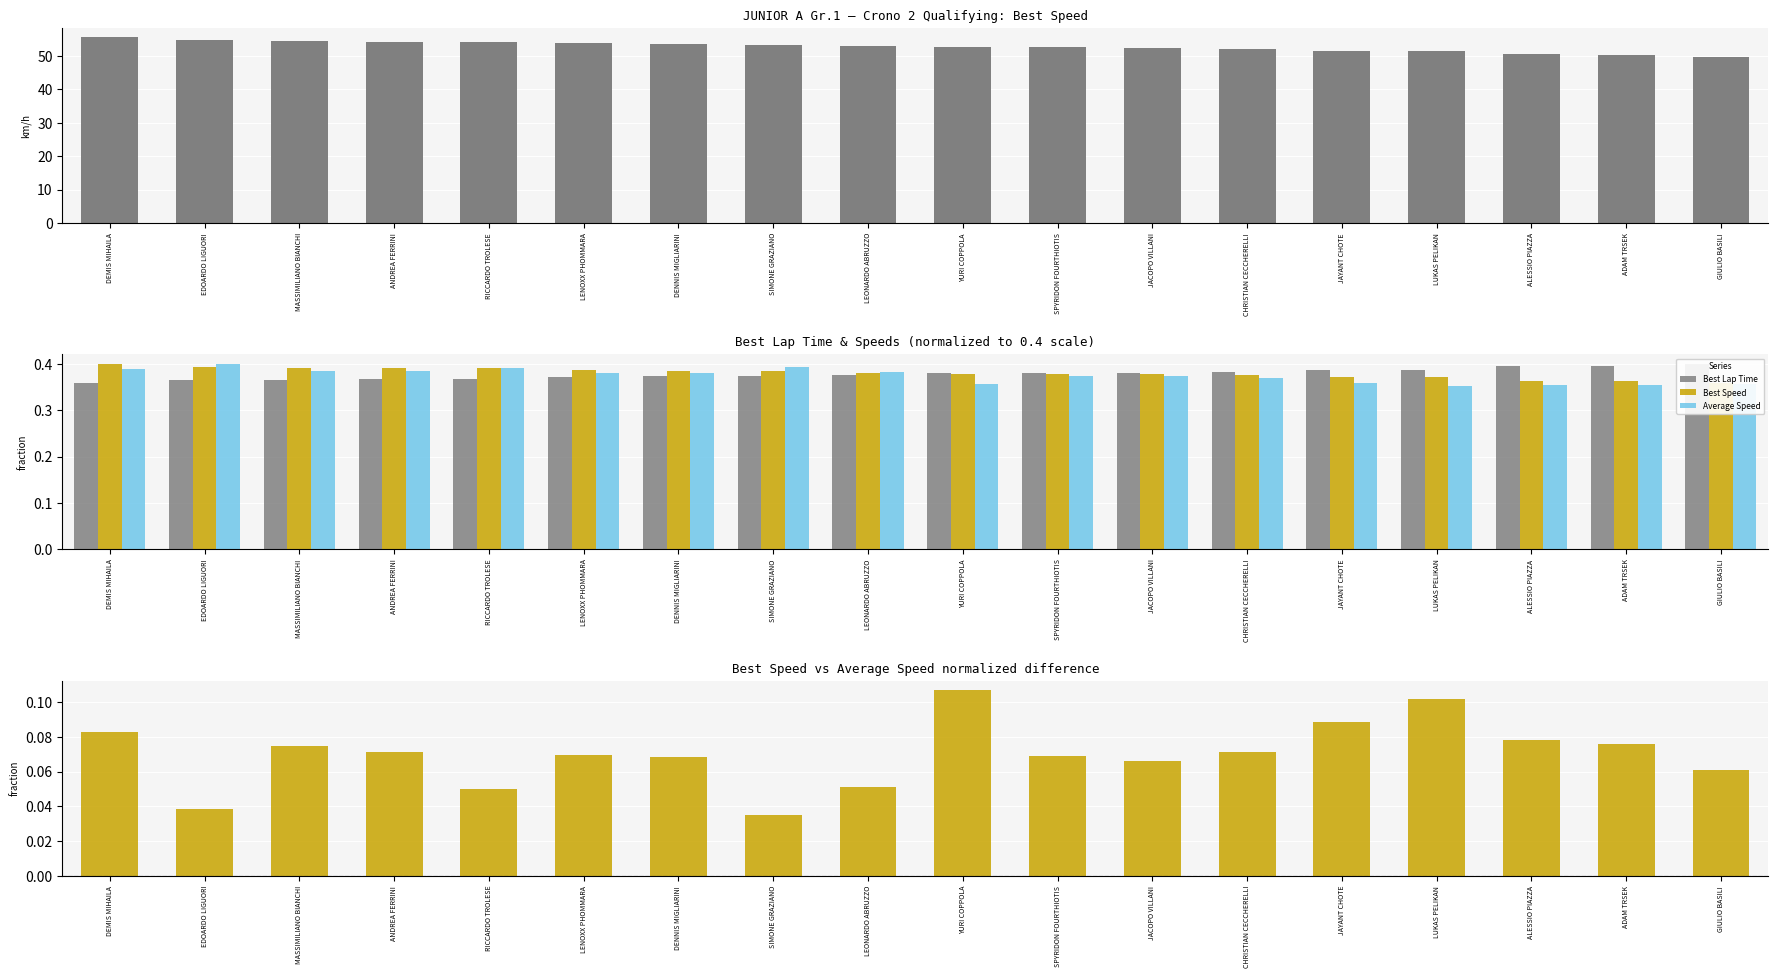

The value of Average Speed at DEMIS MIHAILA is 0.1. True or false?

False